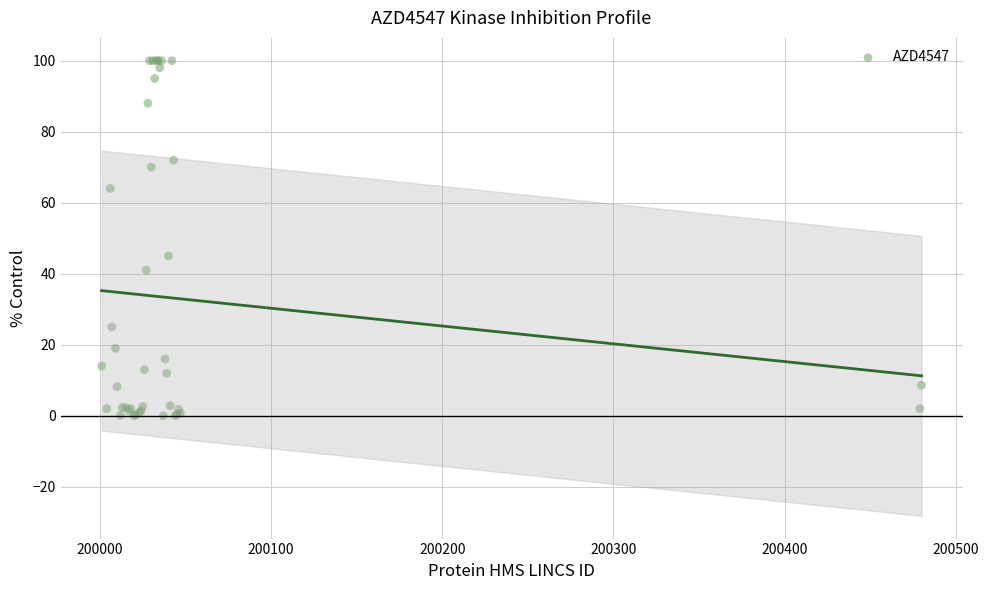

What Y value in the scatter plot is closest to 50?

45.0